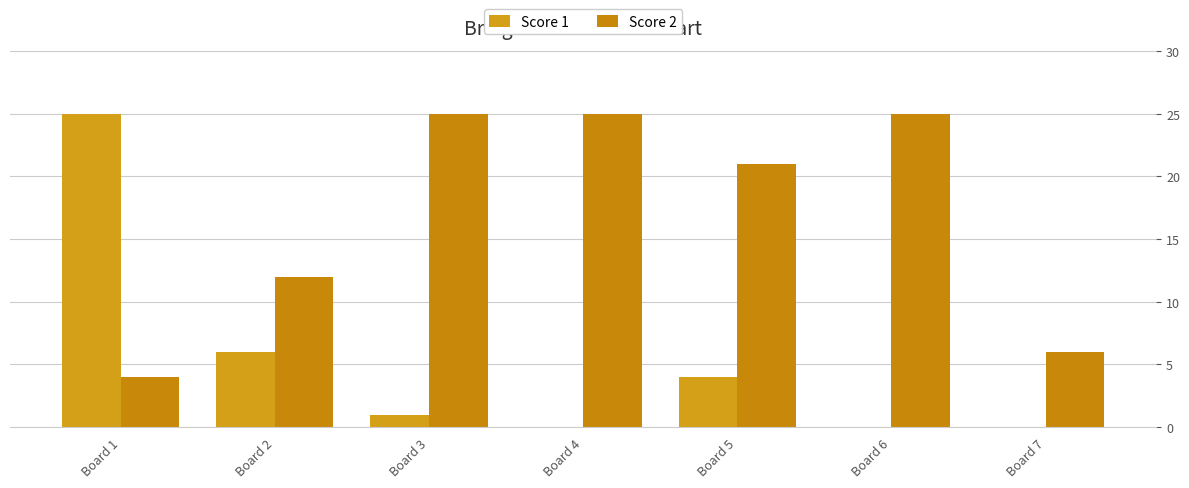

Is it true that Score 2 equals 10 at Board 4?

False